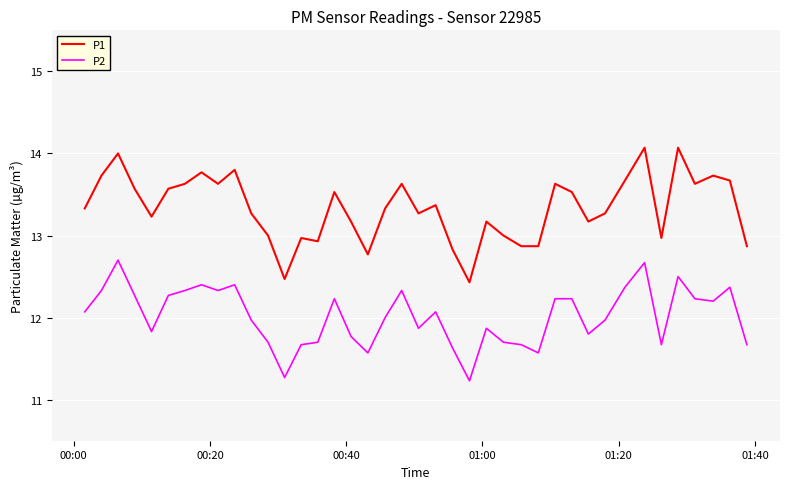

Is this an area chart (filled region under the line)?

No